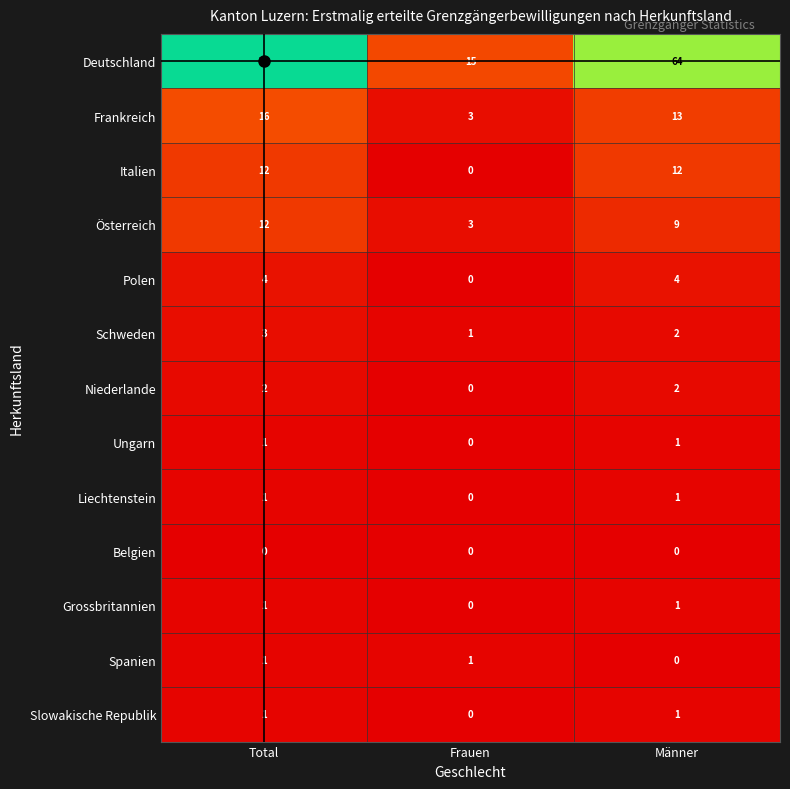

What is the total value across all series at Total?

133